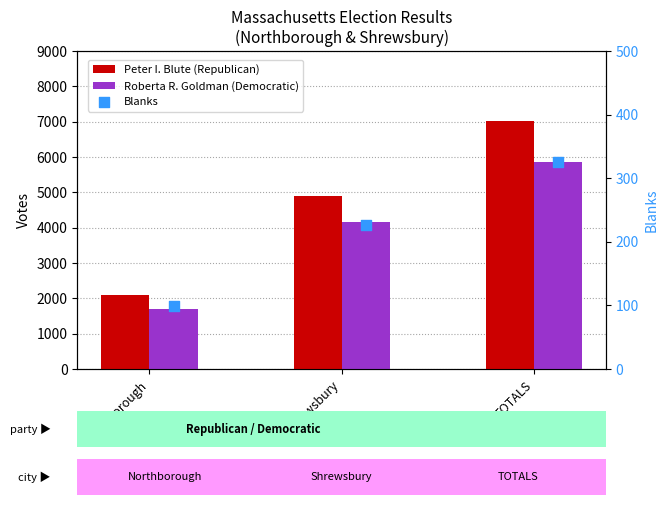

At how many categories does at least one series exceed 2489?

2